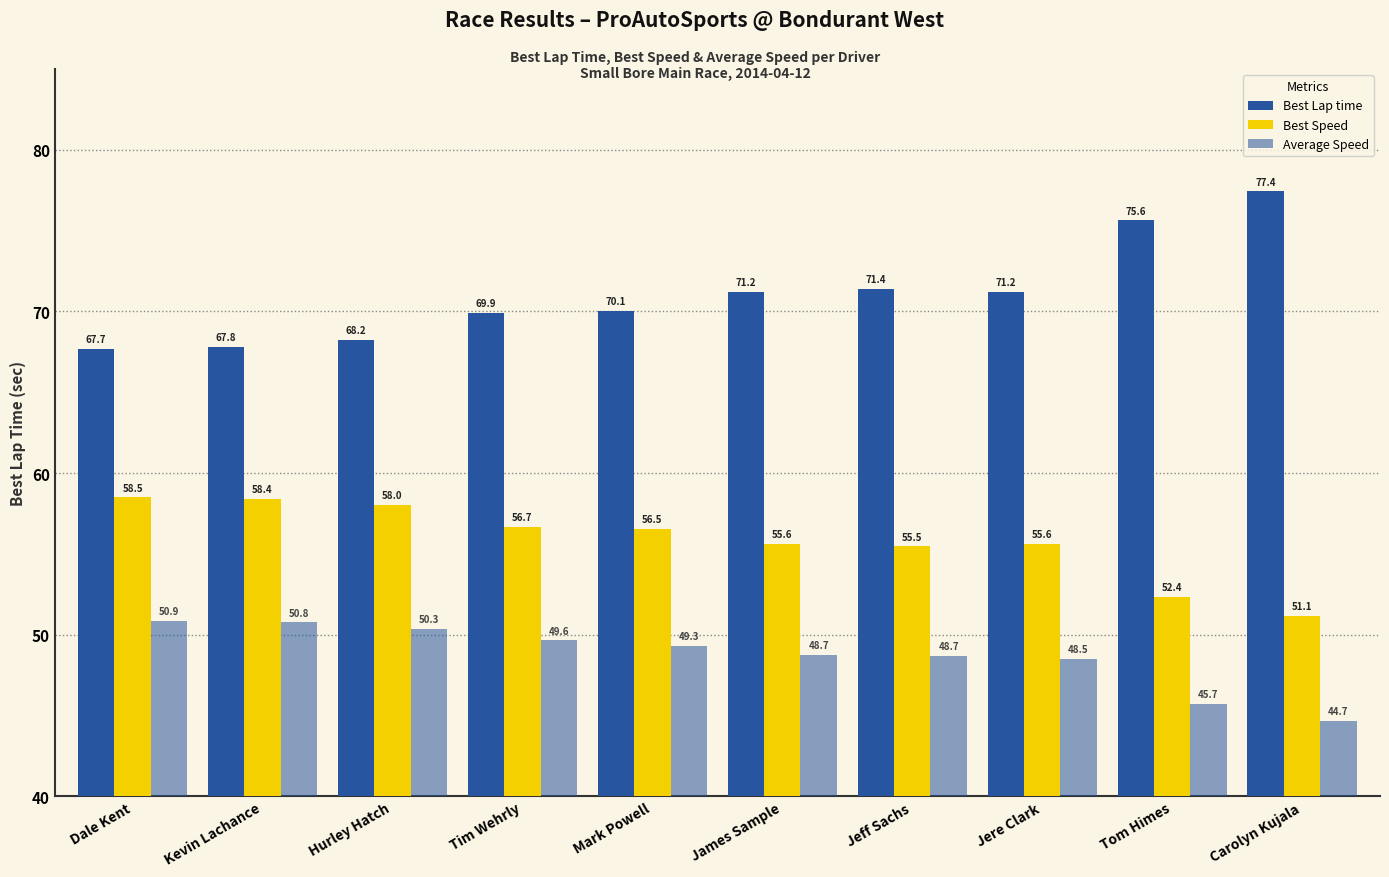

What is the difference between the highest and lowest values at Kevin Lachance?

17.1